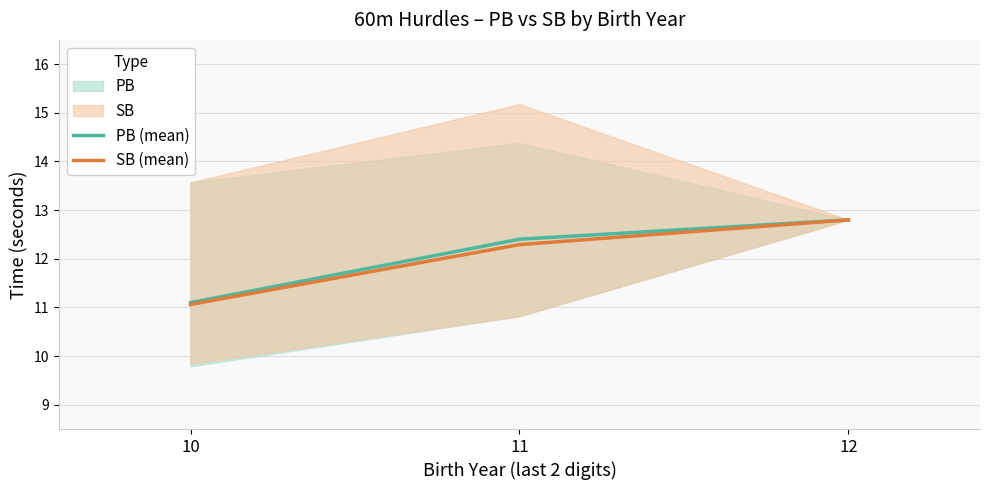

Reading left to right, what are all the values shown in this chart?

PB (mean): 11.1	12.4	12.8
SB (mean): 11.1	12.3	12.8